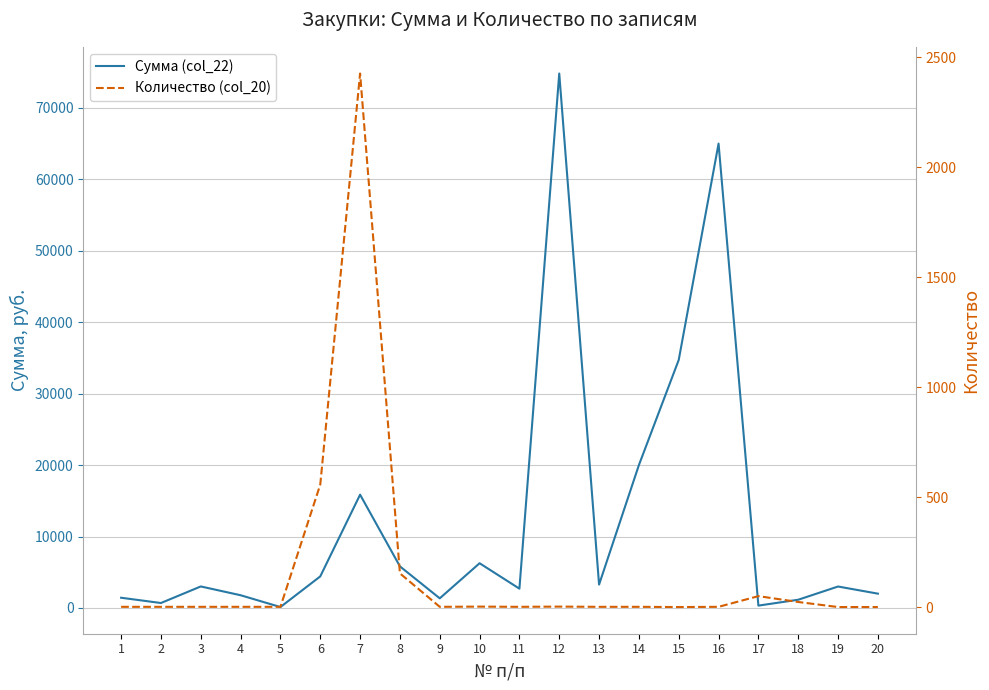

At which label is Сумма (col_22) closest to 37468?

15